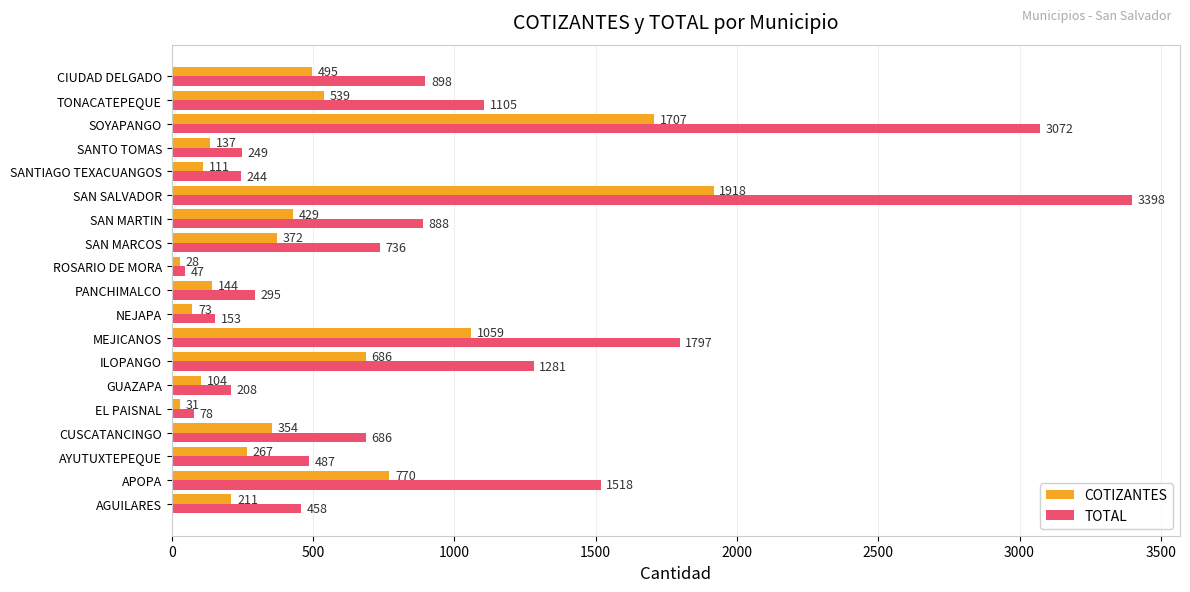

Read the TOTAL value at NEJAPA, to the nearest 100.

200